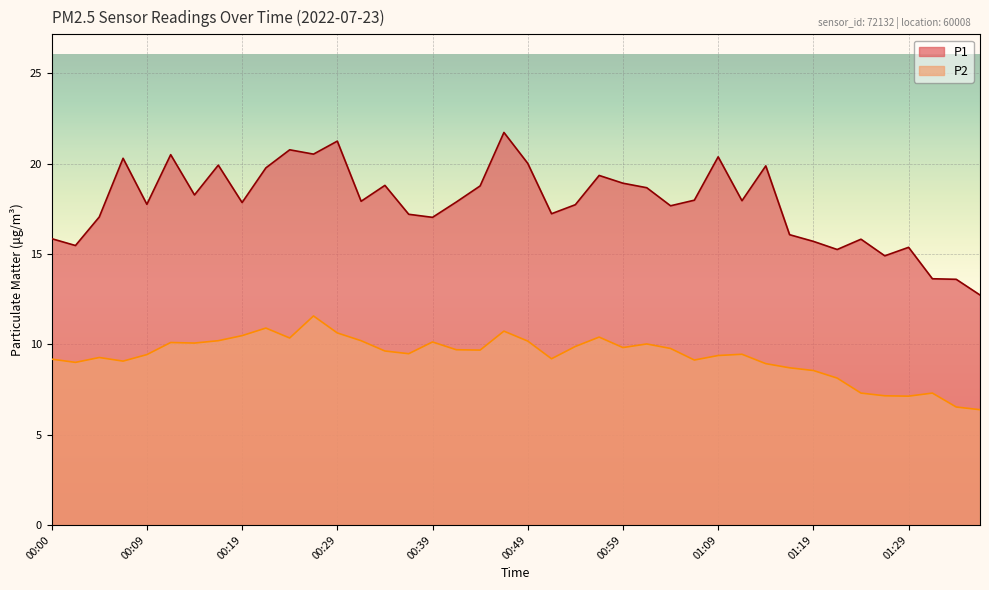

At which category is the sum across all series the highest?

00:46